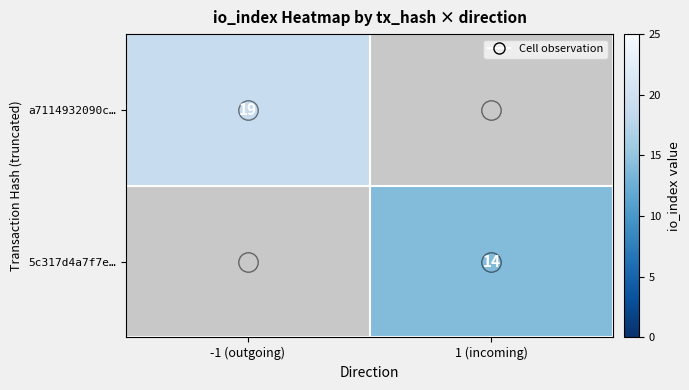

Which category has the highest value in the 5c317d4a7f7e… series?

-1 (outgoing)